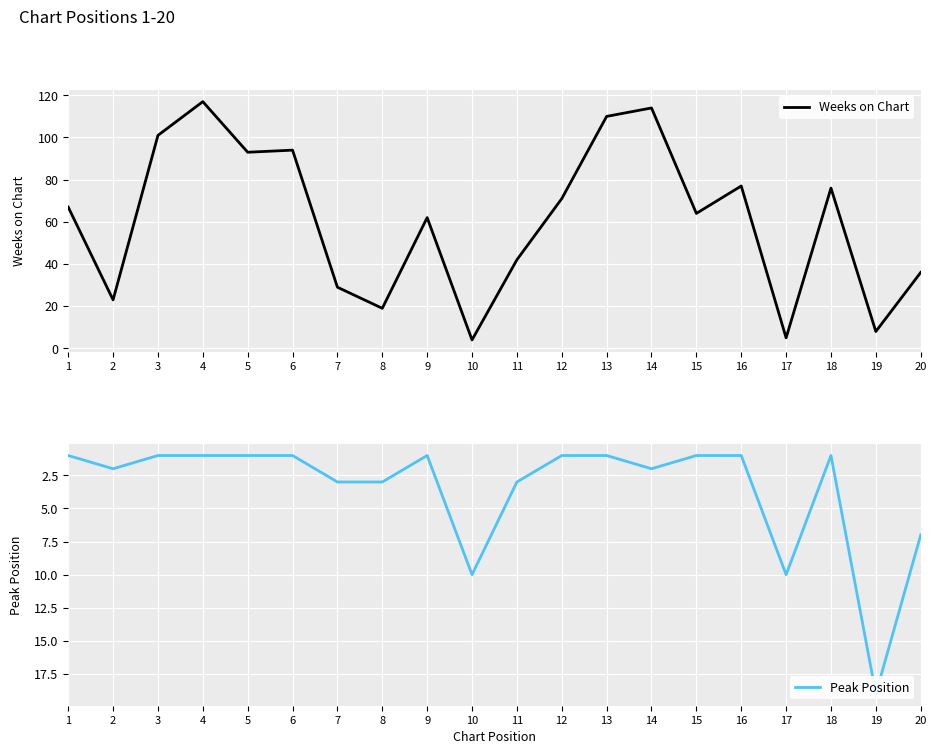

Is it true that Peak Position equals 3 at 8?

True